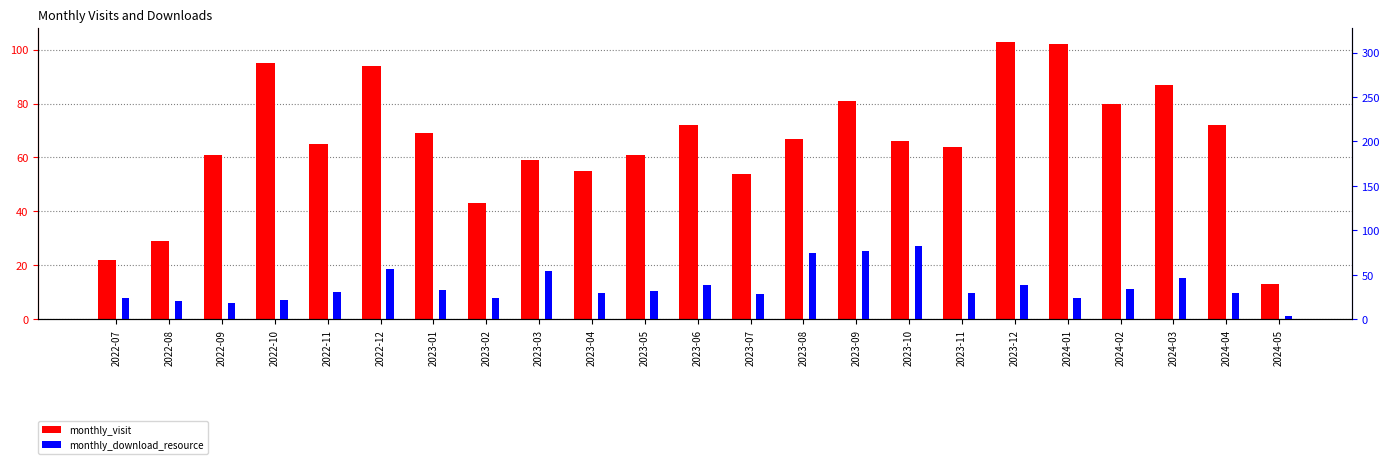

Reading right to left, transcribe all the data shown in this chart.

monthly_visit: 2024-05=13	2024-04=72	2024-03=87	2024-02=80	2024-01=102	2023-12=103	2023-11=64	2023-10=66	2023-09=81	2023-08=67	2023-07=54	2023-06=72	2023-05=61	2023-04=55	2023-03=59	2023-02=43	2023-01=69	2022-12=94	2022-11=65	2022-10=95	2022-09=61	2022-08=29	2022-07=22
monthly_download_resource: 2024-05=4	2024-04=30	2024-03=46	2024-02=34	2024-01=24	2023-12=38	2023-11=29	2023-10=82	2023-09=77	2023-08=75	2023-07=28	2023-06=39	2023-05=32	2023-04=30	2023-03=54	2023-02=24	2023-01=33	2022-12=57	2022-11=31	2022-10=22	2022-09=18	2022-08=20	2022-07=24